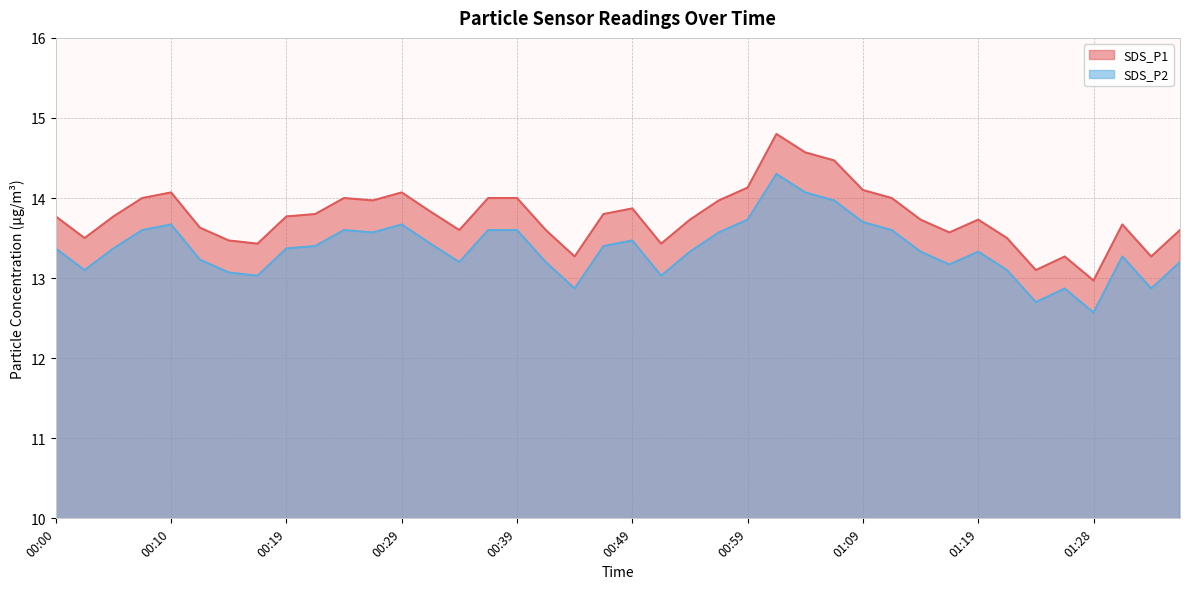

Reading left to right, list all the values displayed in this chart.

SDS_P1: 00:00=13.8	00:02=13.5	00:05=13.8	00:07=14.0	00:10=14.1	00:12=13.6	00:14=13.5	00:17=13.4	00:19=13.8	00:22=13.8	00:24=14.0	00:27=14.0	00:29=14.1	00:32=13.8	00:34=13.6	00:37=14.0	00:39=14.0	00:42=13.6	00:44=13.3	00:47=13.8	00:49=13.9	00:51=13.4	00:54=13.7	00:56=14.0	00:59=14.1	01:01=14.8	01:04=14.6	01:06=14.5	01:09=14.1	01:11=14.0	01:14=13.7	01:16=13.6	01:19=13.7	01:21=13.5	01:23=13.1	01:26=13.3	01:28=13.0	01:31=13.7	01:33=13.3	01:36=13.6
SDS_P2: 00:00=13.4	00:02=13.1	00:05=13.4	00:07=13.6	00:10=13.7	00:12=13.2	00:14=13.1	00:17=13.0	00:19=13.4	00:22=13.4	00:24=13.6	00:27=13.6	00:29=13.7	00:32=13.4	00:34=13.2	00:37=13.6	00:39=13.6	00:42=13.2	00:44=12.9	00:47=13.4	00:49=13.5	00:51=13.0	00:54=13.3	00:56=13.6	00:59=13.7	01:01=14.3	01:04=14.1	01:06=14.0	01:09=13.7	01:11=13.6	01:14=13.3	01:16=13.2	01:19=13.3	01:21=13.1	01:23=12.7	01:26=12.9	01:28=12.6	01:31=13.3	01:33=12.9	01:36=13.2